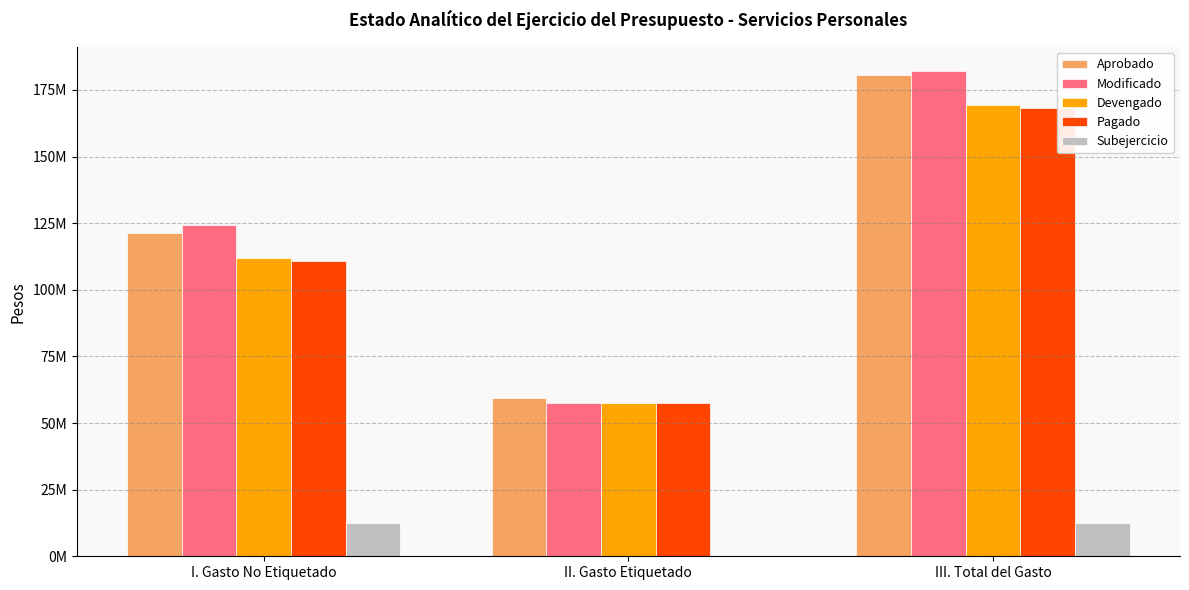

Are the bars horizontal?

No